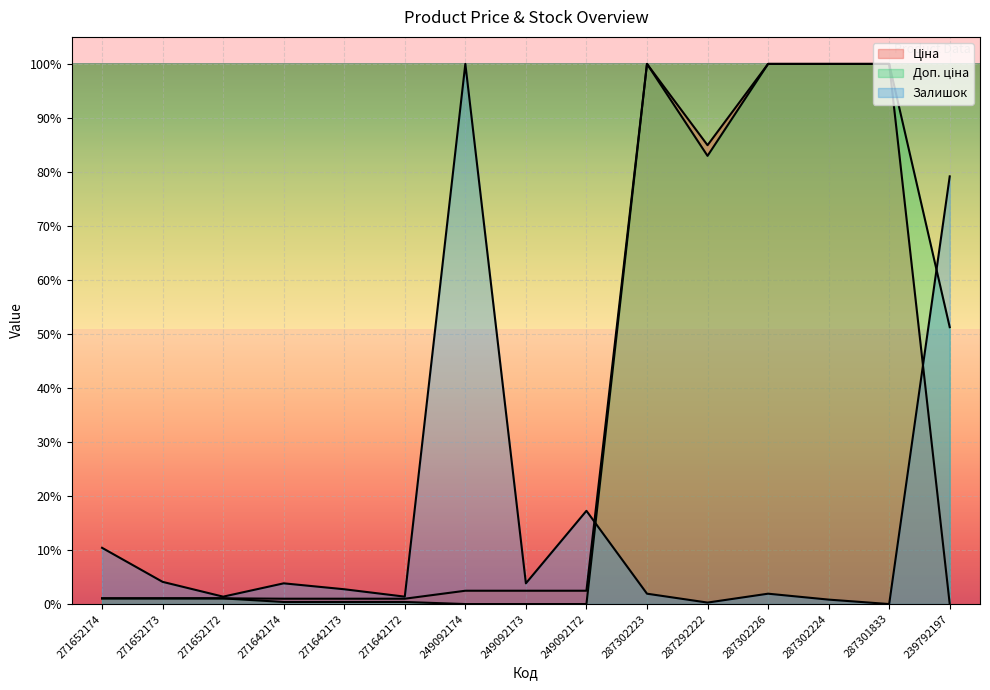

How many intersections are there between Доп. ціна and Залишок?

2